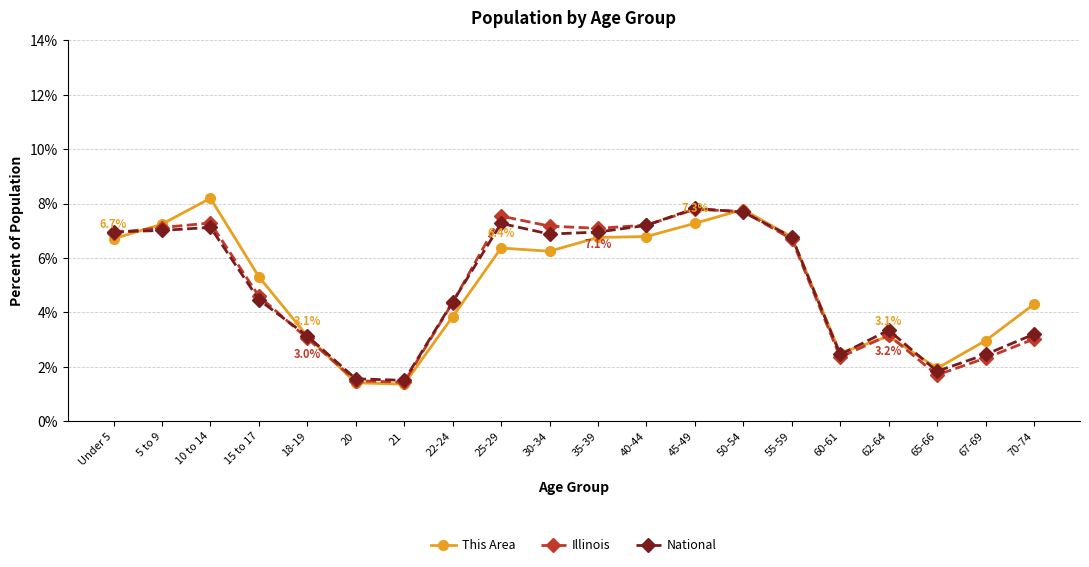

What is the difference between the second highest and minimum values in the National series?

6.2